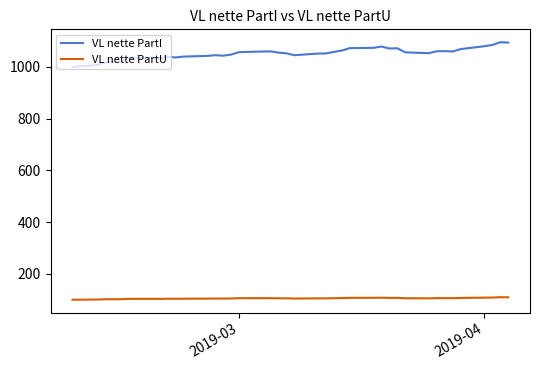

Which series has the largest range (max minus min)?

VL nette PartI